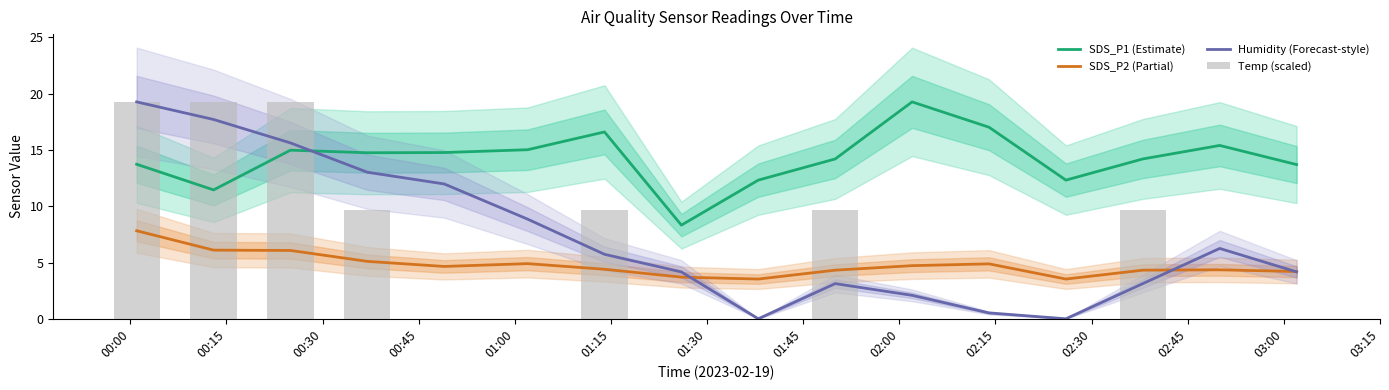

Which series has the largest total across all categories?

SDS_P1 (Estimate)